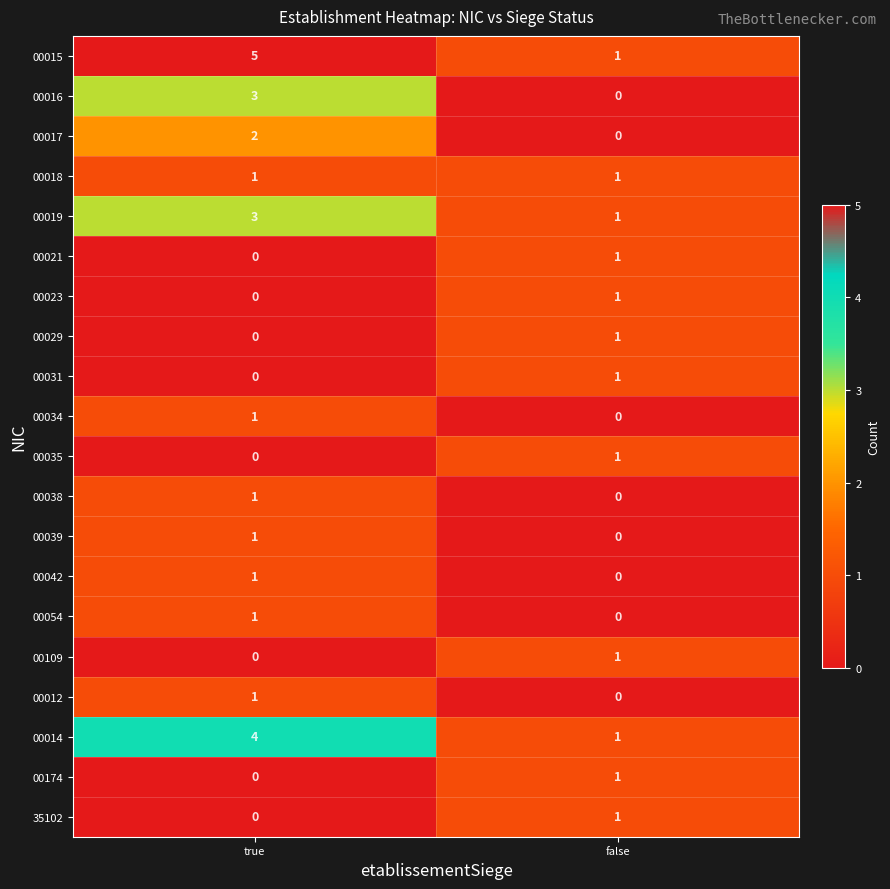

Between true and false, which series saw the biggest shift?

00015